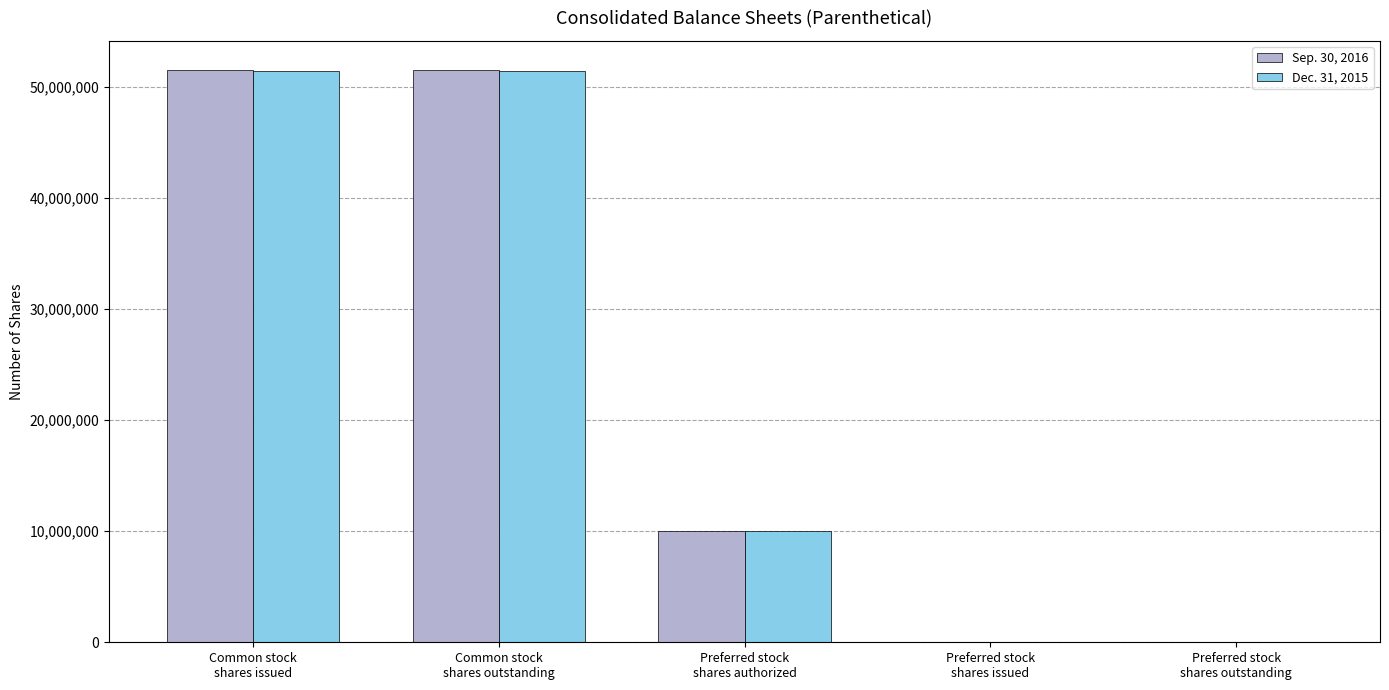

What is the greatest value displayed?

51575420